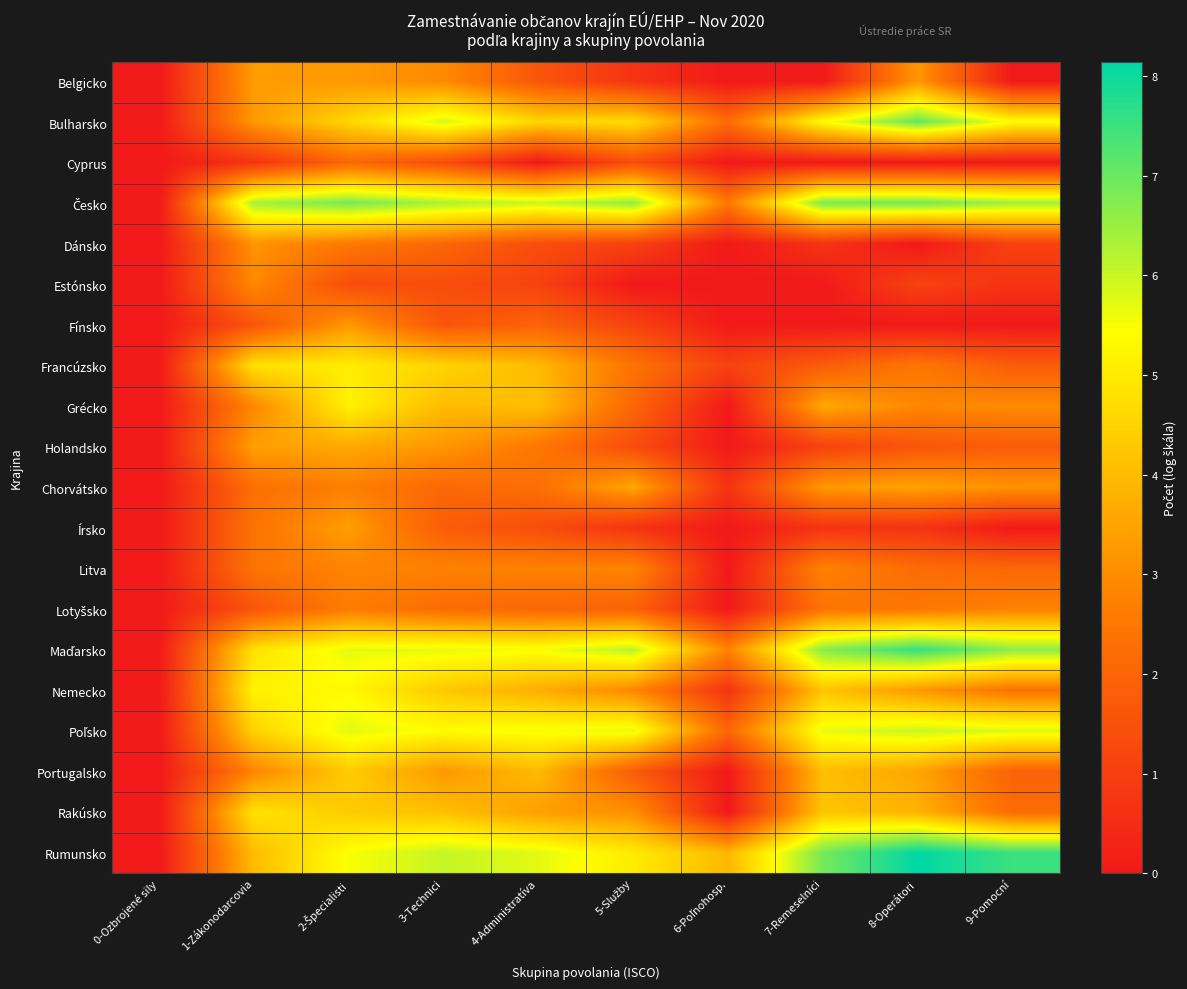

Which label corresponds to the smallest value in the chart?

0-Ozbrojené sily